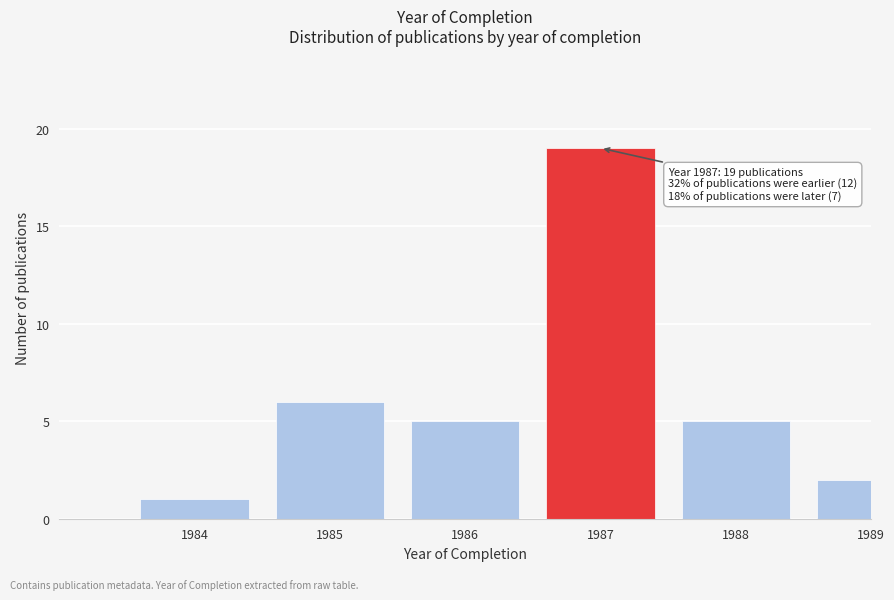

Reading left to right, extract all data points from this chart.

1984=1	1985=6	1986=5	1987=19	1988=5	1989=2